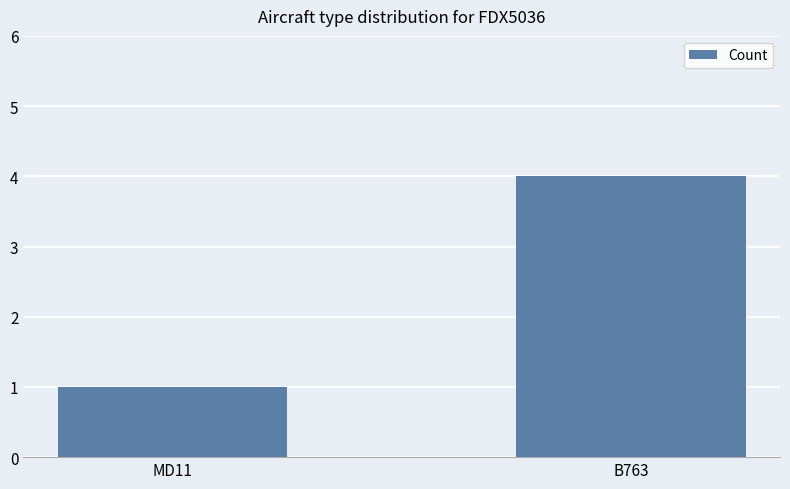

Reading left to right, what are all the values shown in this chart?

MD11=1	B763=4